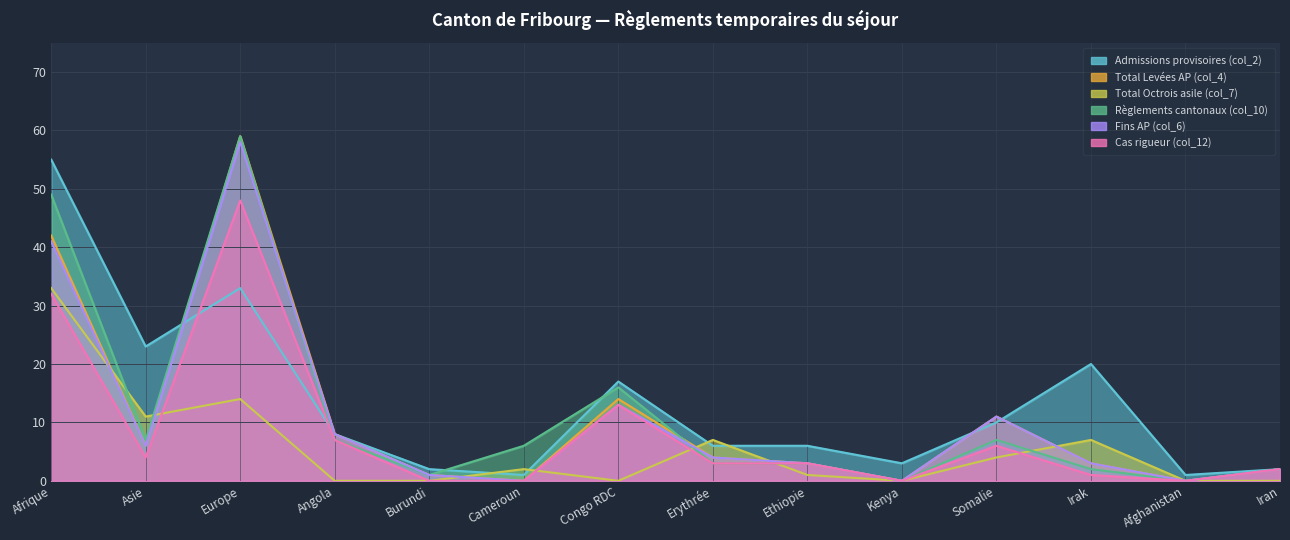

The Admissions provisoires (col_2) series shows 25 at Congo RDC. True or false?

False